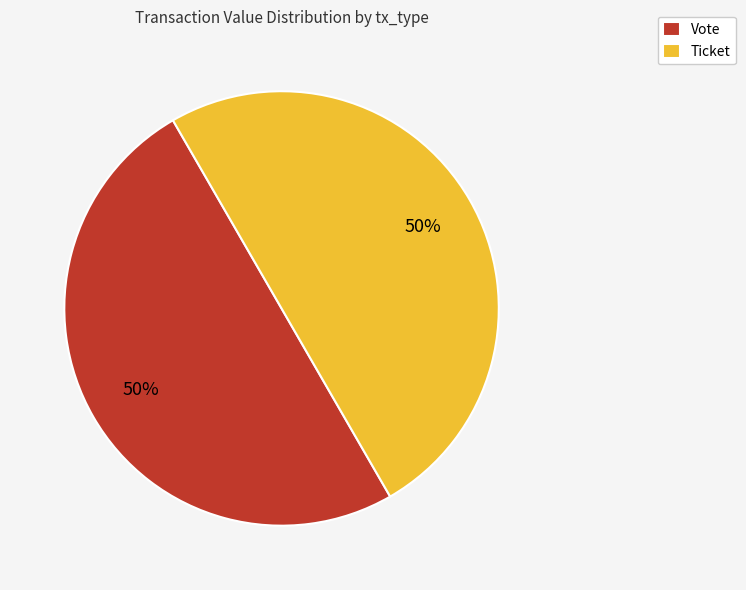

Is the sum of Ticket and Vote greater than half?

Yes